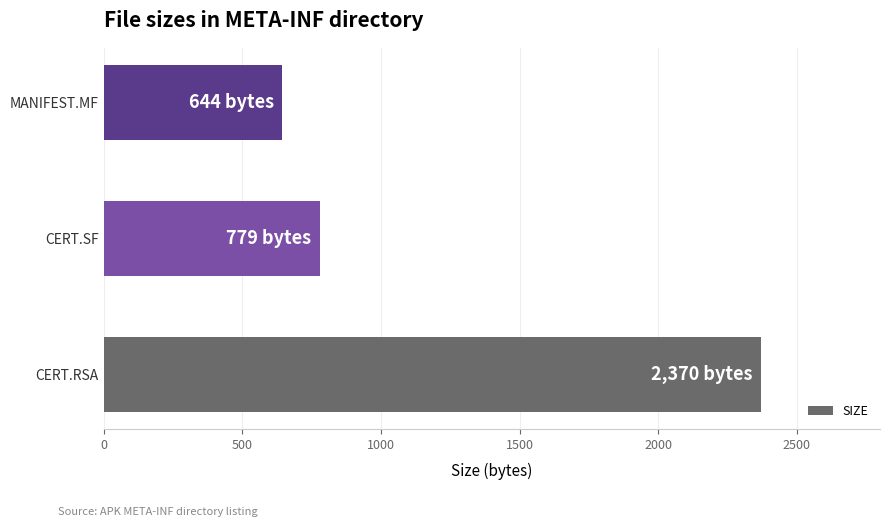

The value at CERT.RSA is 2370. True or false?

True